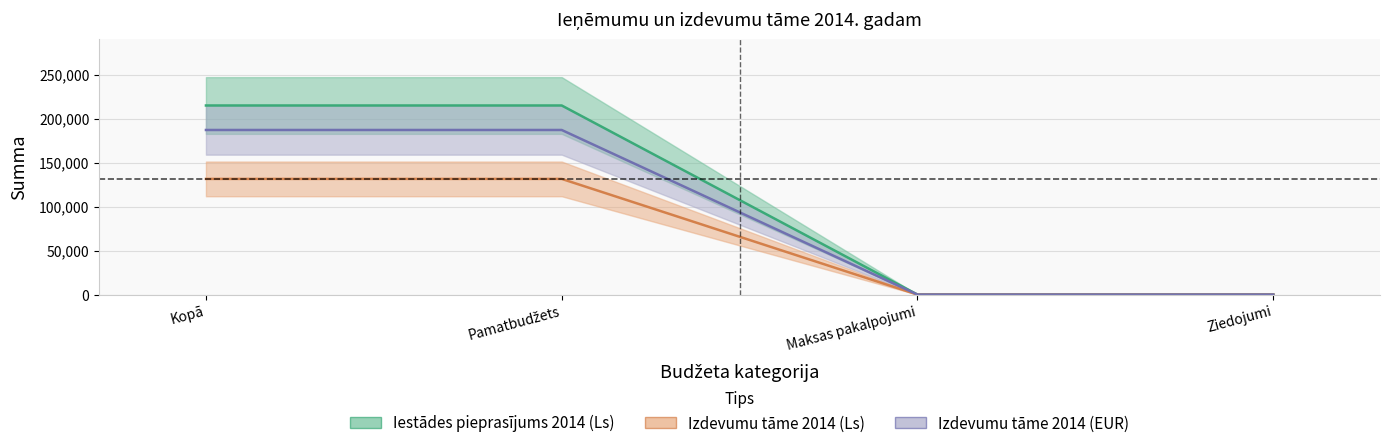

Is it true that Izdevumu tāme 2014 (EUR) equals 186976 at Pamatbudžets?

True